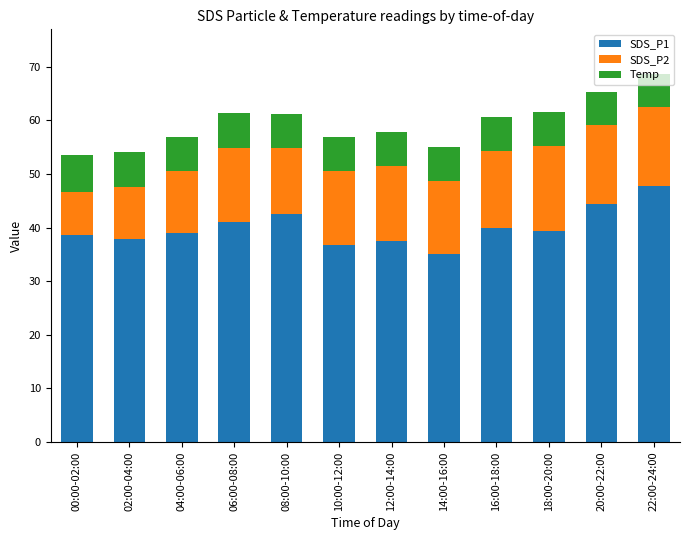

Does the chart contain stacked bars?

Yes